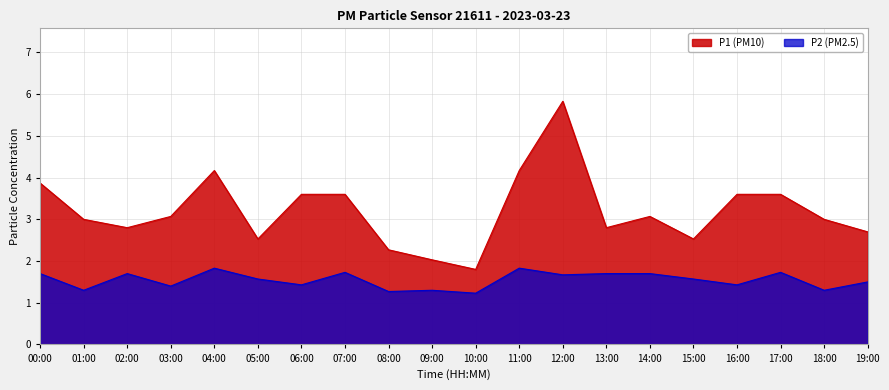

True or false: P2 has a value of 3.0 at 12:00.

False